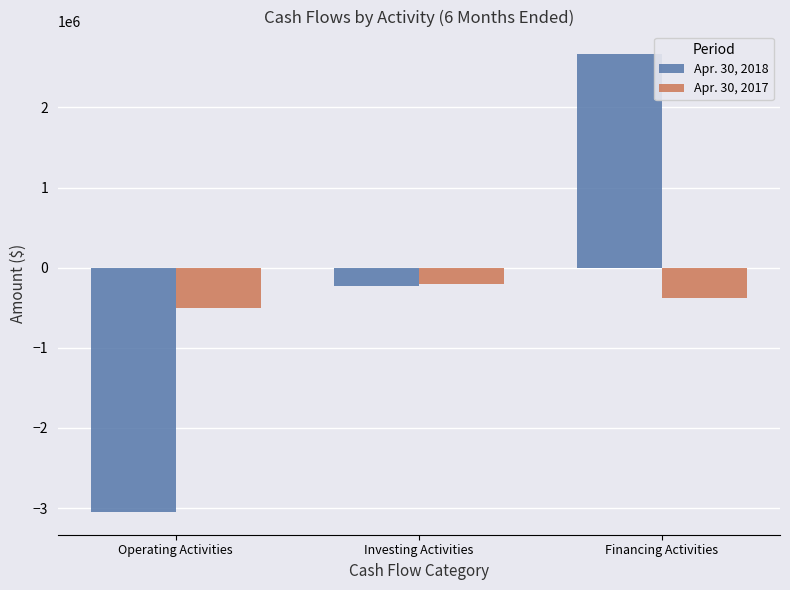

How many values in Apr. 30, 2018 are above zero?

1